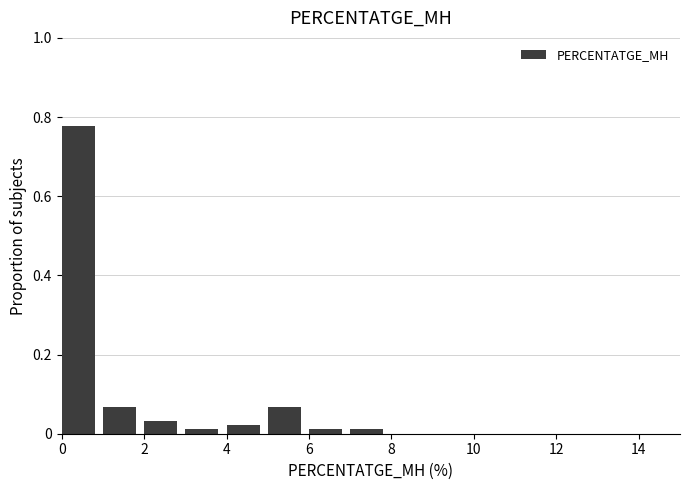

Reading left to right, list every bar in this chart as the range it spans on the x-axis followed by its height. The values are not printed on the chart, so give them approximately, as read against the axis.

0 to 1: 0.78
1 to 2: 0.06
2 to 3: 0.04
3 to 4: under 0.02
4 to 5: 0.02
5 to 6: 0.06
6 to 7: under 0.02
7 to 8: under 0.02
8 to 9: 0
9 to 10: 0
10 to 11: 0
11 to 12: 0
12 to 13: 0
13 to 14: 0
14 to 15: 0